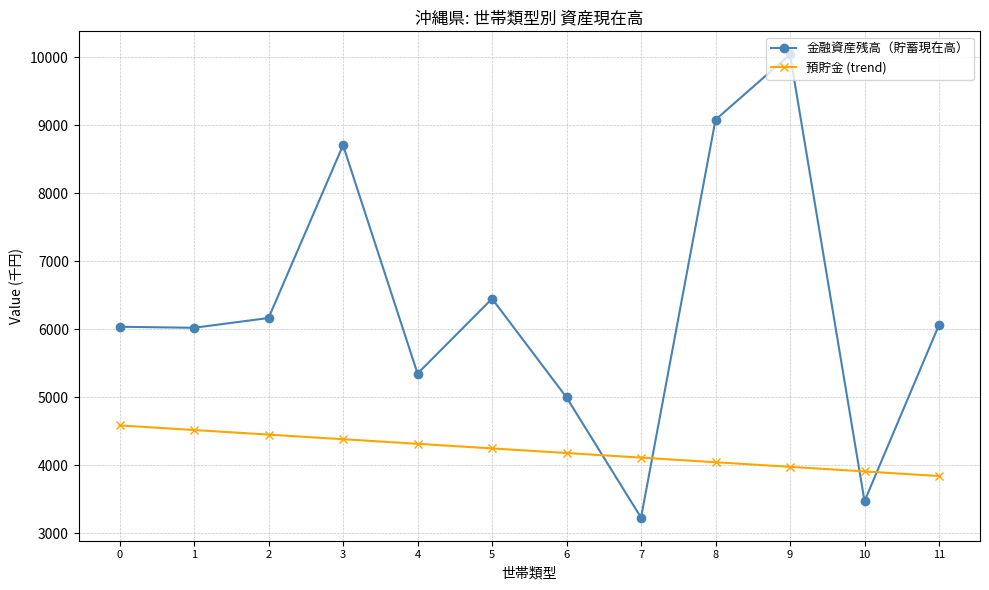

What are all the series names shown in the legend?

金融資産残高（貯蓄現在高）, 預貯金 (trend)